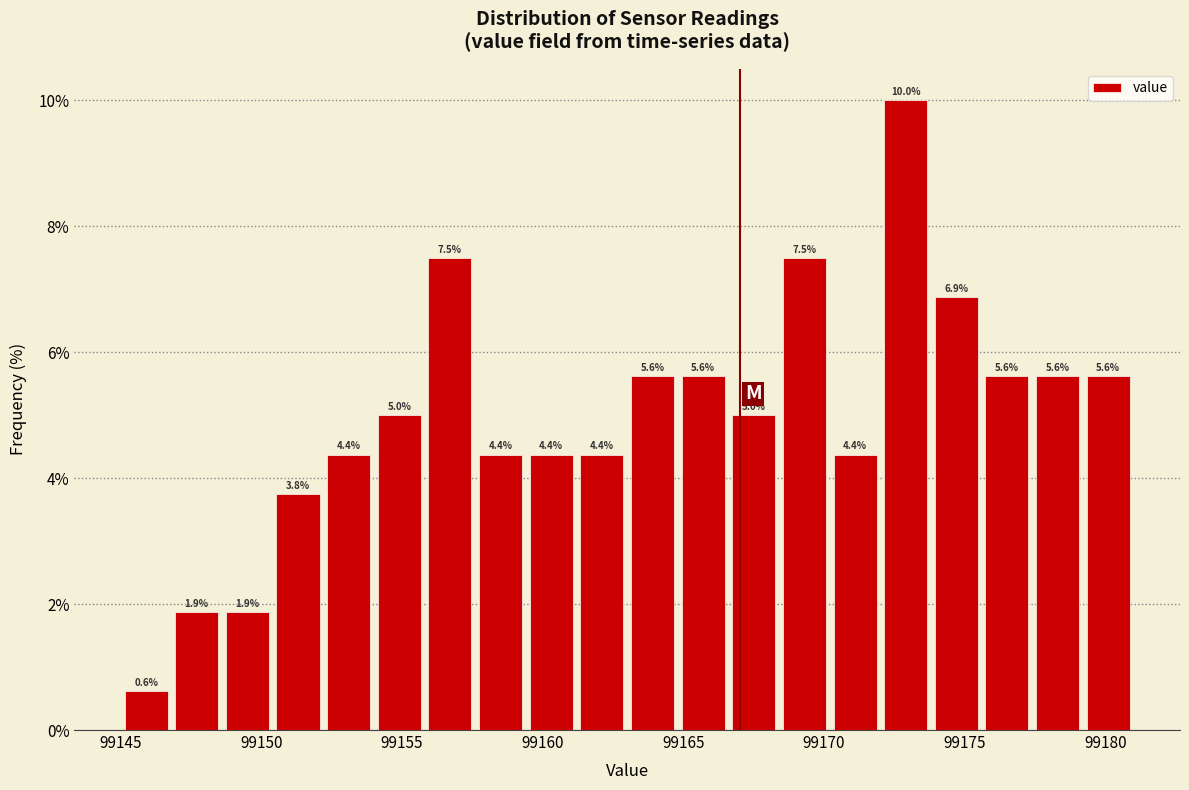

Read against the x-axis, roughly where is the centre of the tallest bar?

99173.0